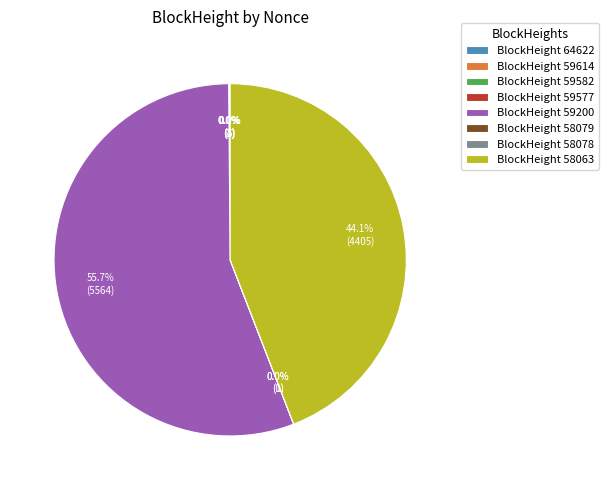

What is the majority slice?

59200